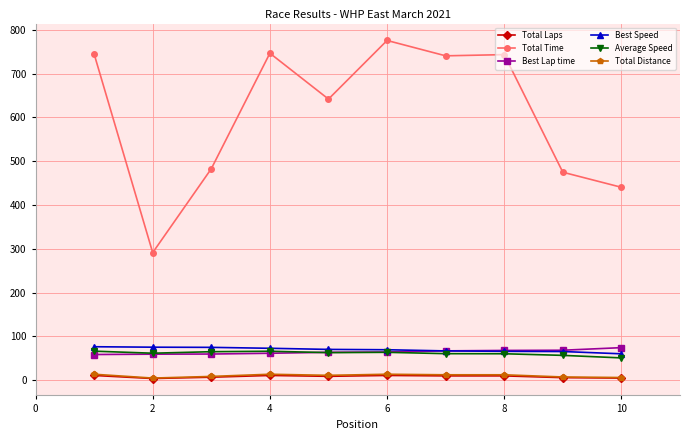

What are all the series names shown in the legend?

Total Laps, Total Time, Best Lap time, Best Speed, Average Speed, Total Distance